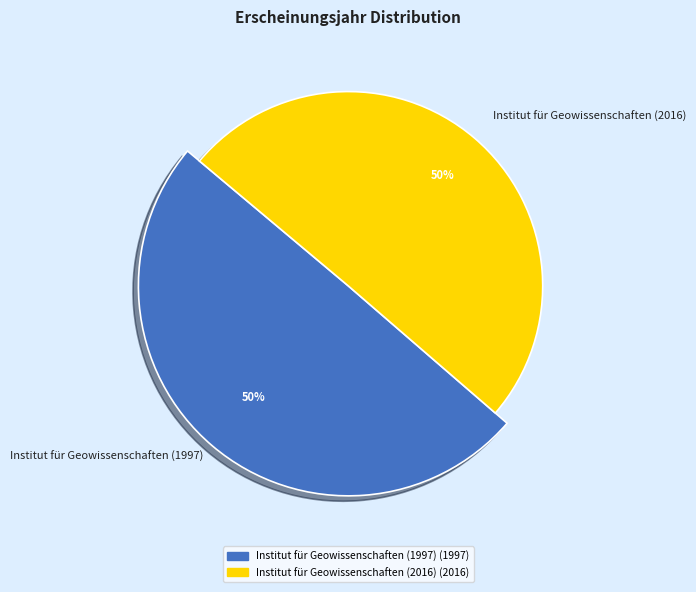

What is the majority slice?

Institut für Geowissenschaften (2016)